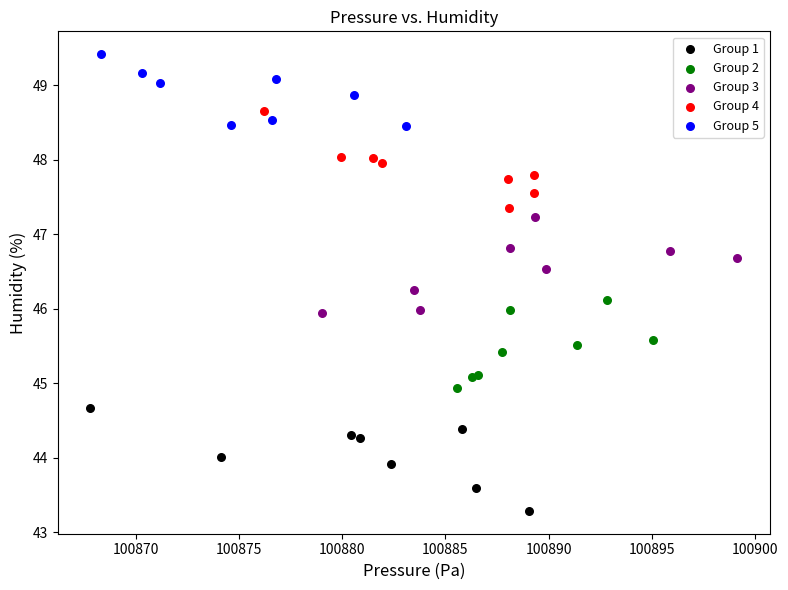

What are all the series names shown in the legend?

Group 1, Group 2, Group 3, Group 4, Group 5